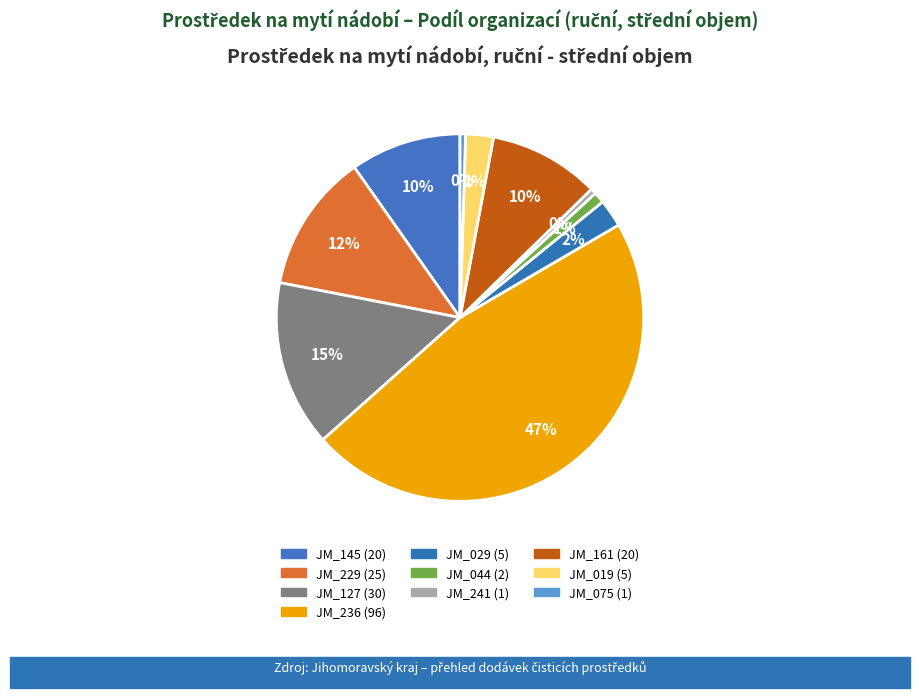

How many segments does this pie chart have?

10